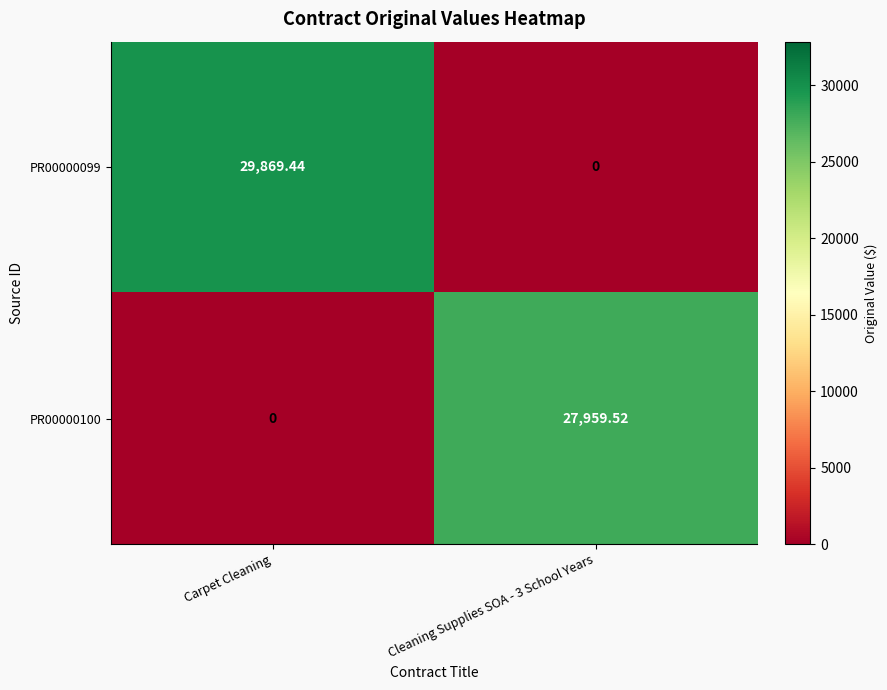

Which category has the highest value in the PR00000099 series?

Carpet Cleaning